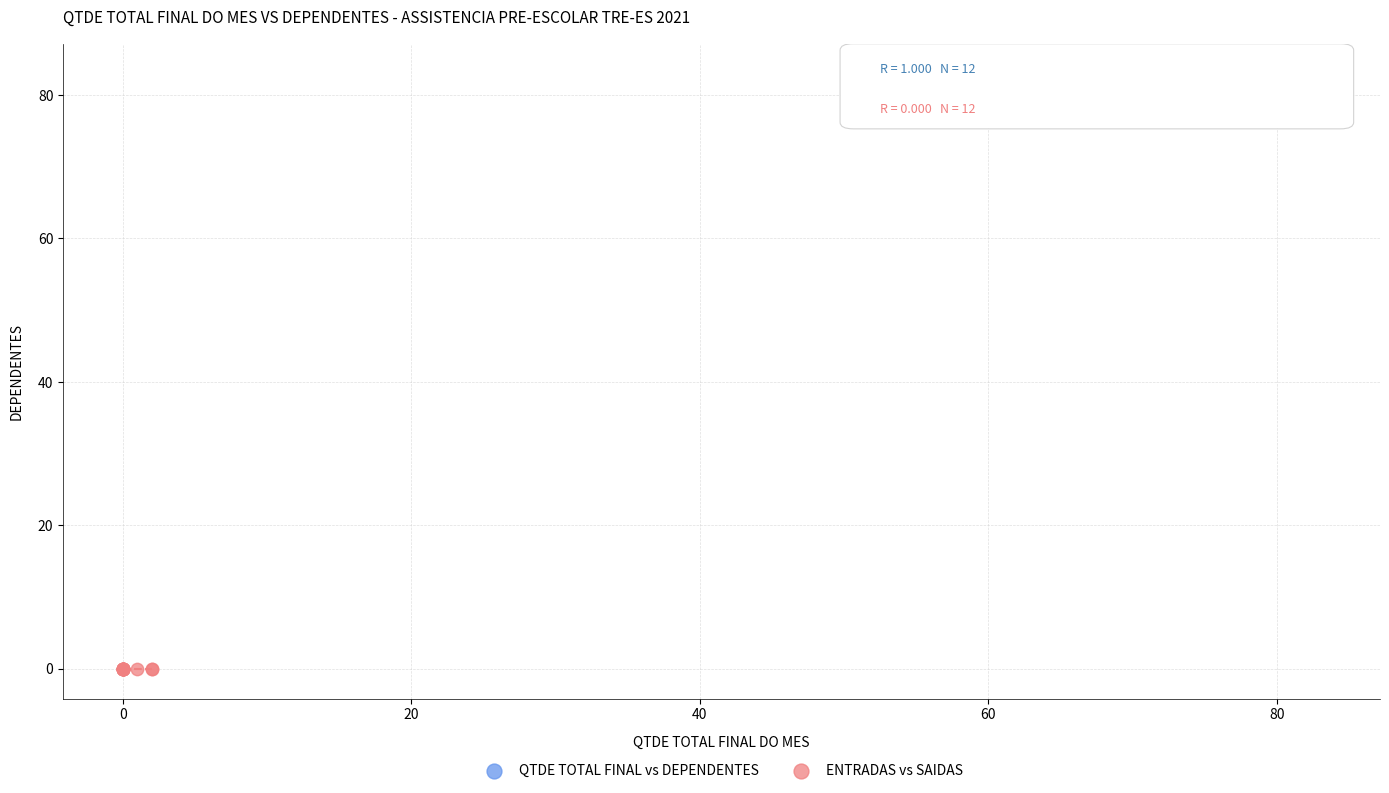

Which series contains the lowest Y value?

ENTRADAS vs SAIDAS